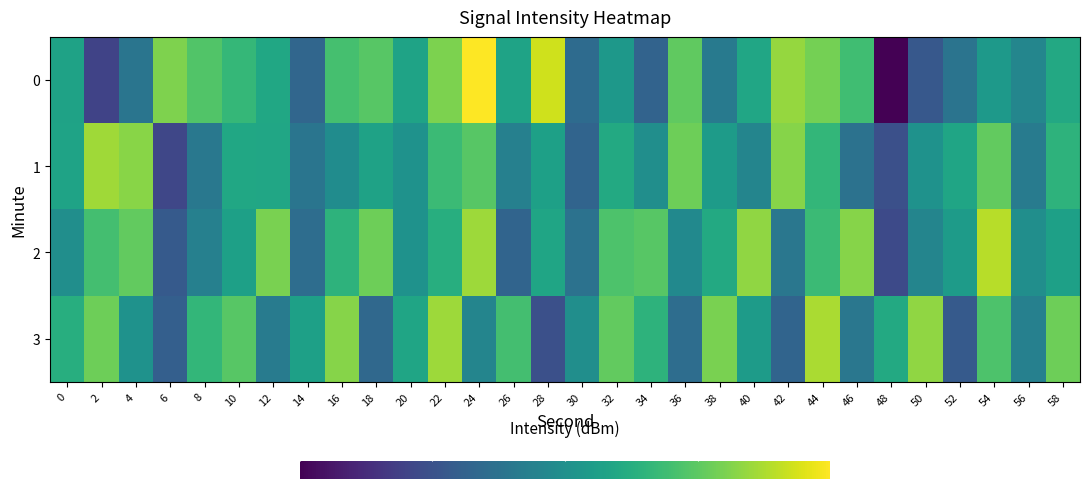

Count the number of data series in this chart.

4